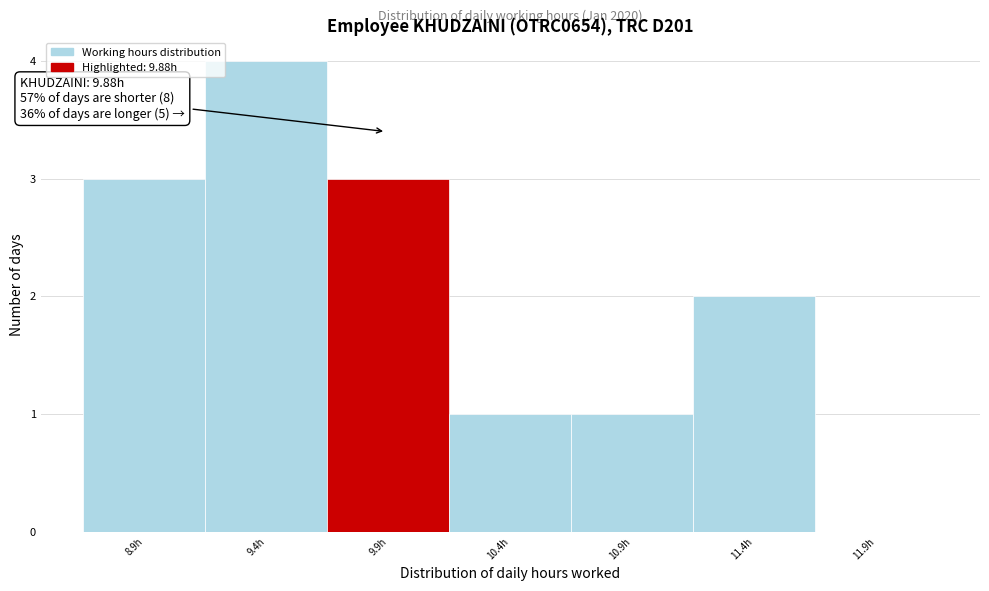

Which range on the x-axis has the tallest bar?

9.14 to 9.64